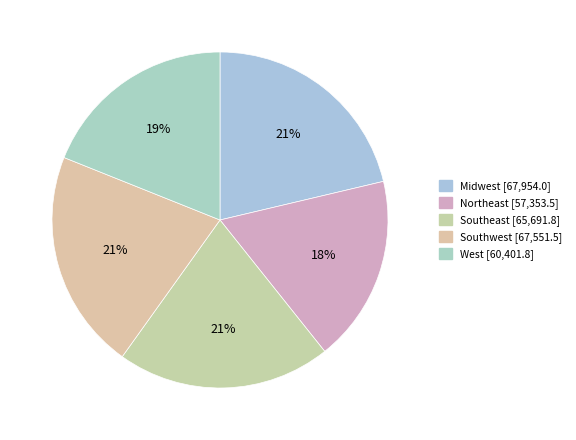

How many segments does this pie chart have?

5